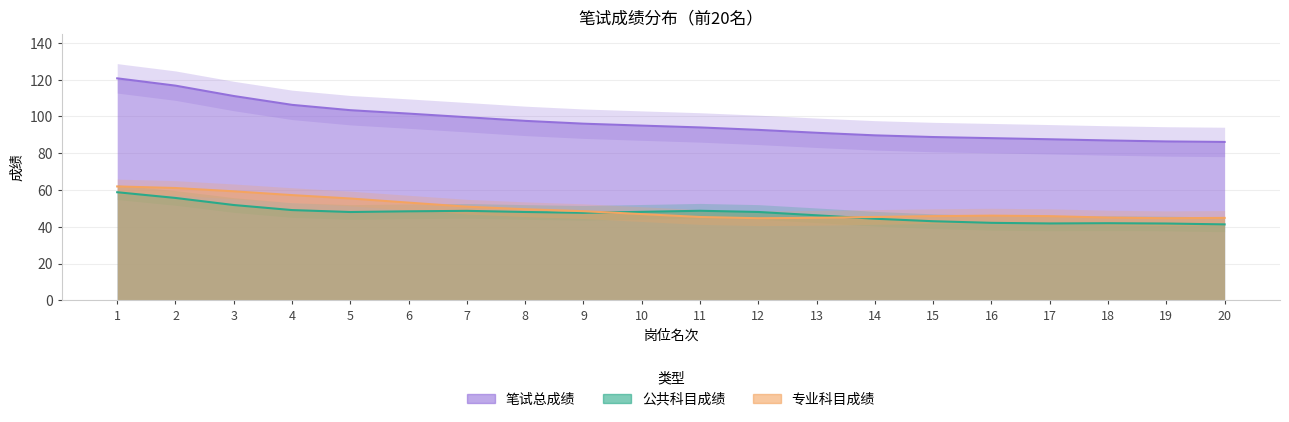

At which category is the sum across all series the highest?

1